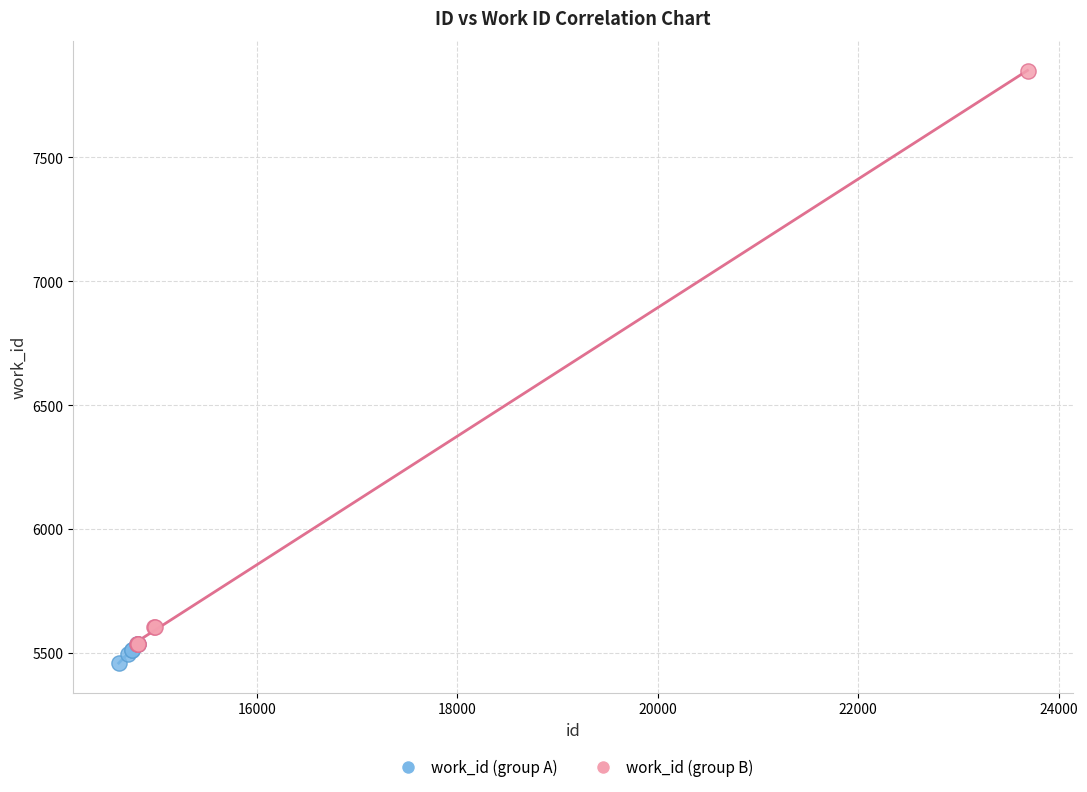

Which series reaches the maximum Y coordinate?

work_id (group B)